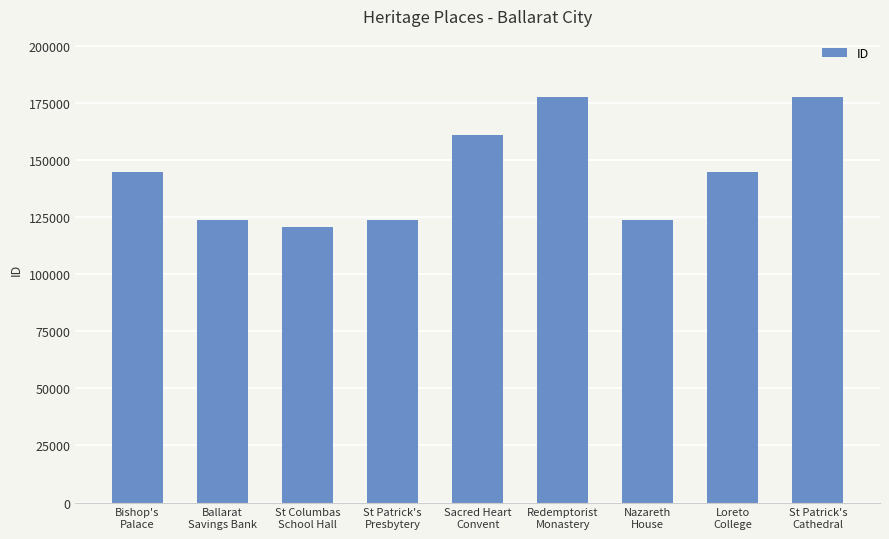

Which category has the lowest value across all series?

St Columbas
School Hall